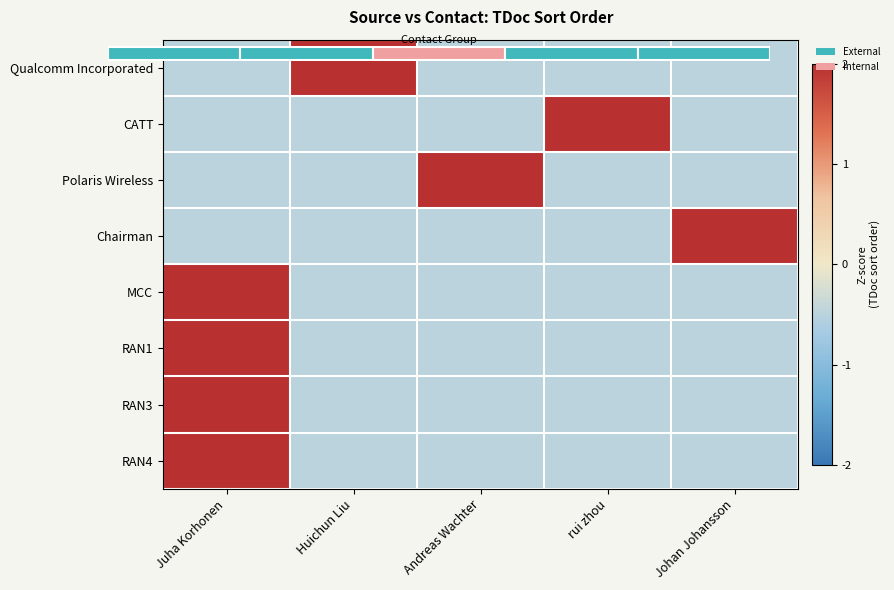

Which category has the highest value across all series?

Huichun Liu